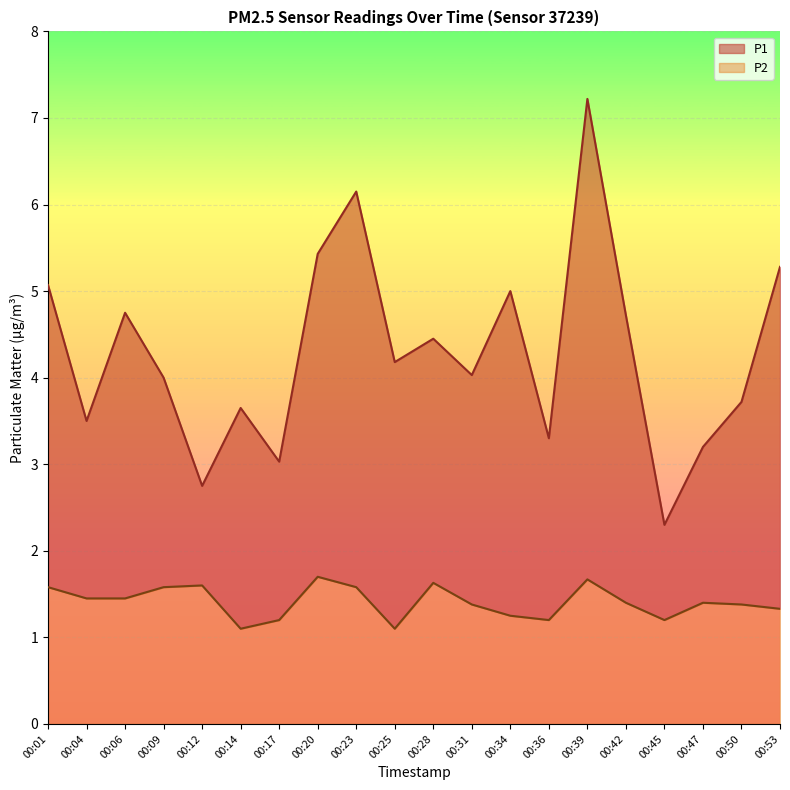

At which label does P2 reach its peak?

00:20